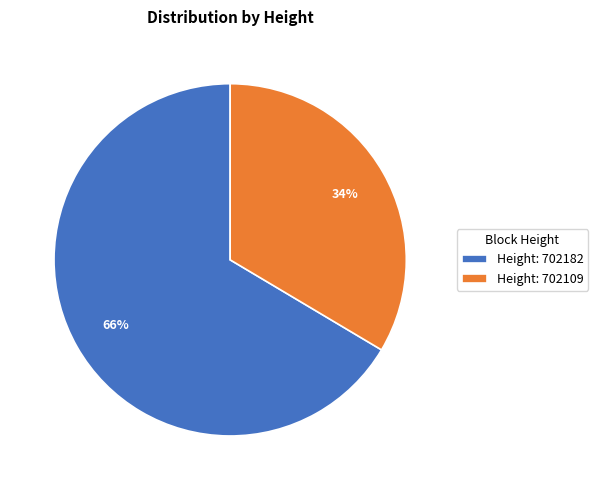

Which category accounts for the majority?

Height: 702182